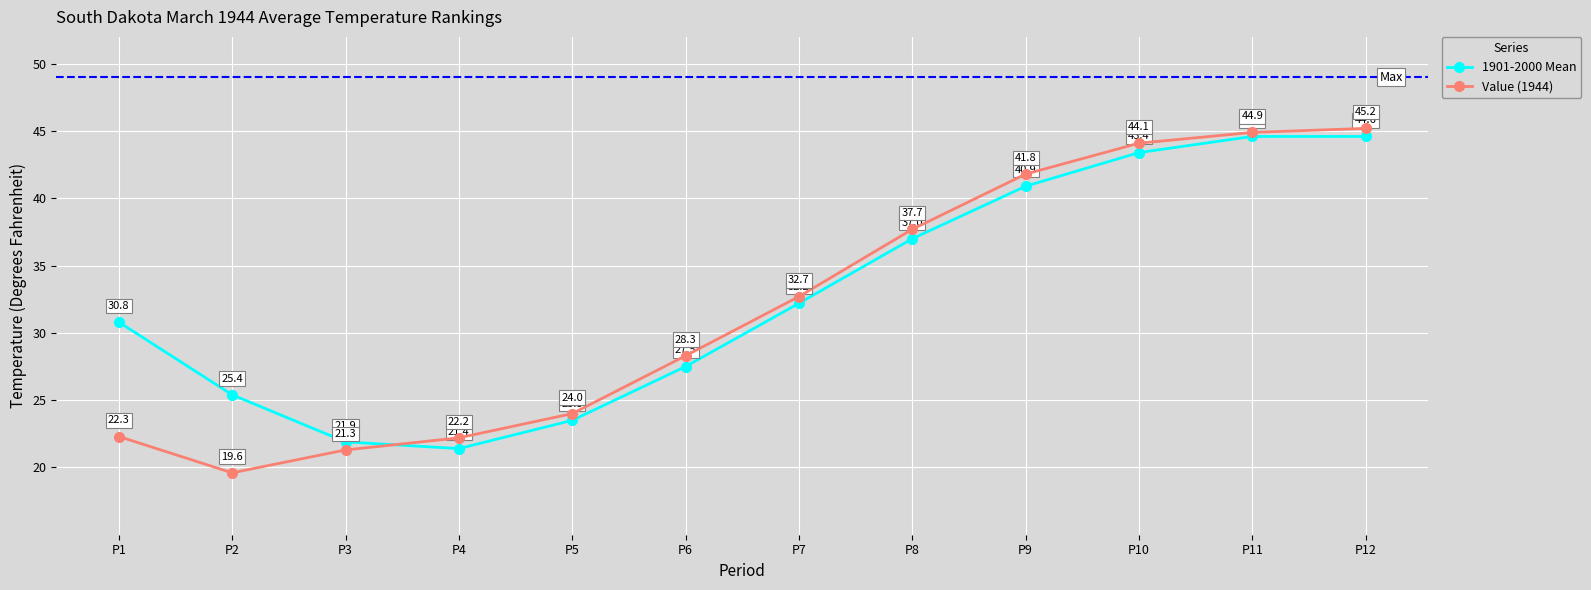

What is the lowest value of the Value (1944) series?

19.6